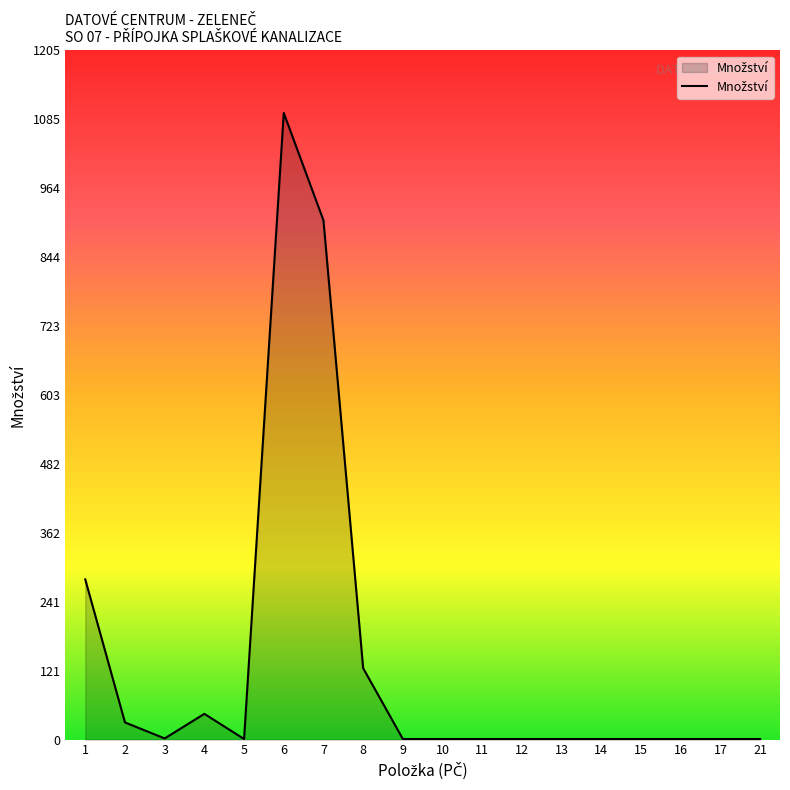

Read the value at 21.

1.0